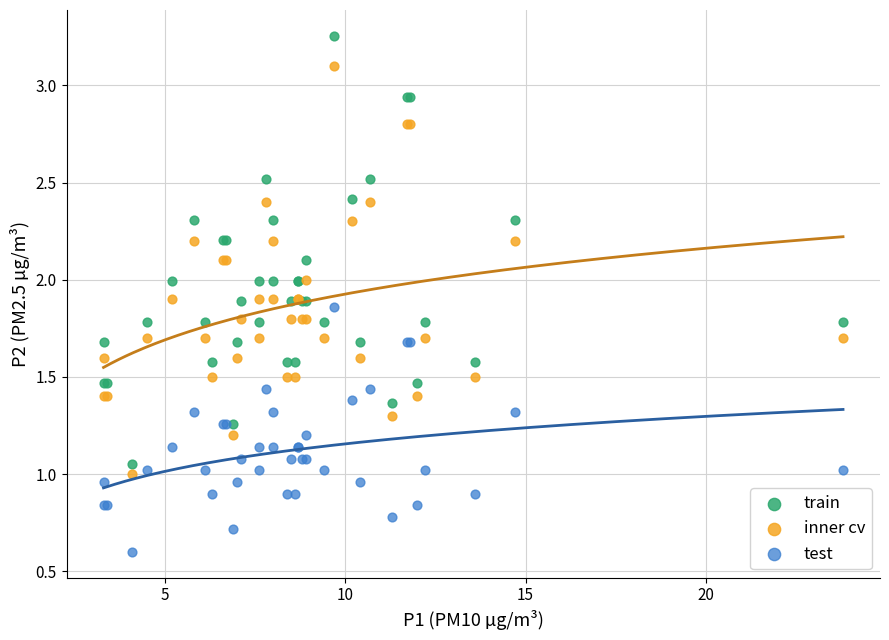

Which series has the widest spread of Y values?

train